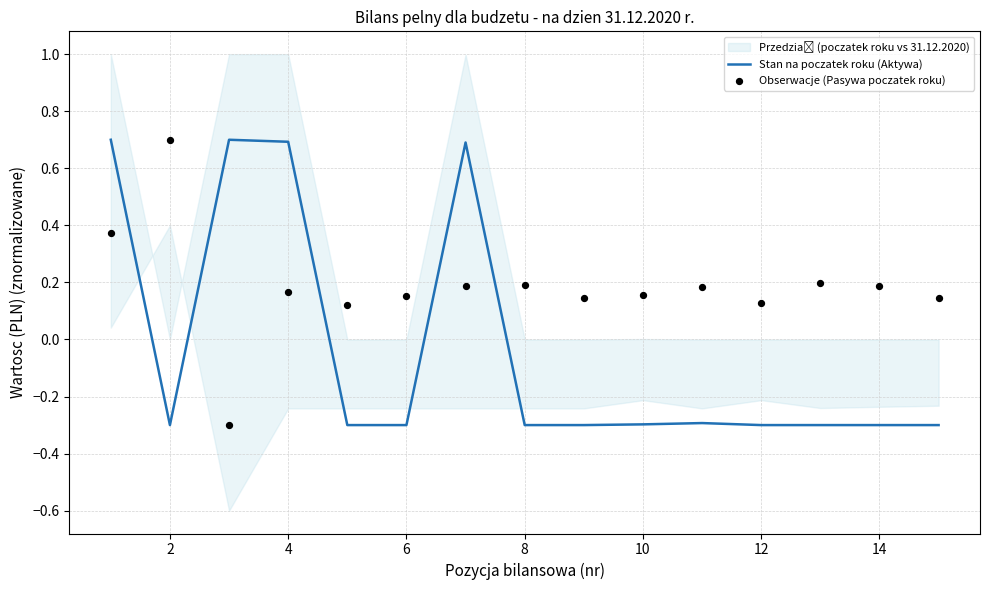

Which series has the largest total across all categories?

Obserwacje (Pasywa poczatek roku)